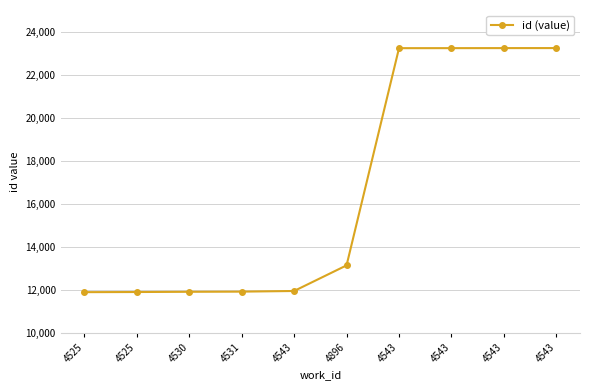

What is the label of the 9th point from the right?

4525